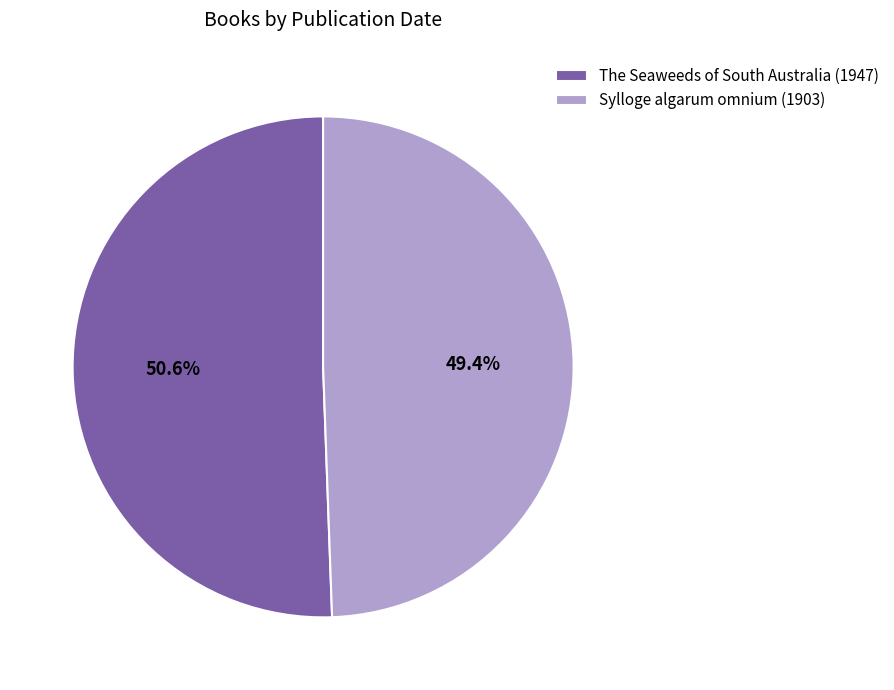

Is it true that Sylloge algarum omnium (1903) is 49% of the pie?

True